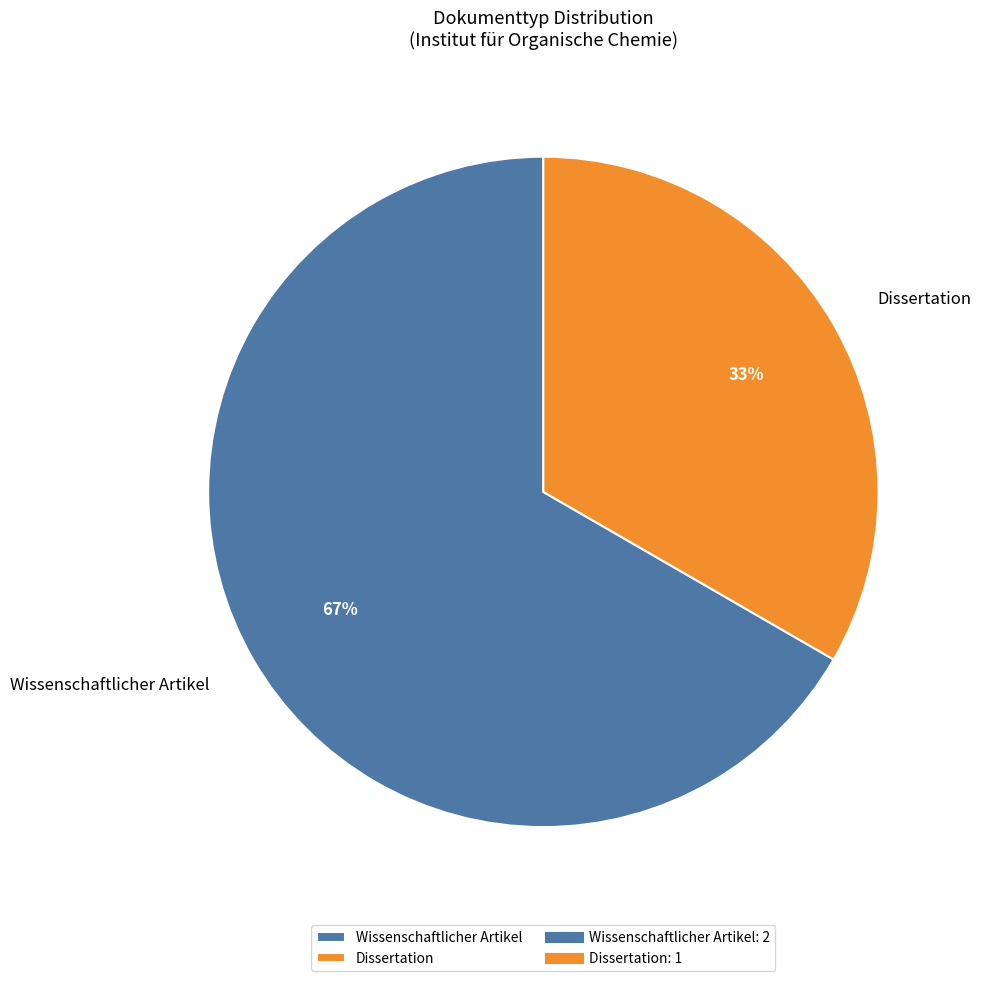

The Wissenschaftlicher Artikel slice represents 67% of the pie. True or false?

True